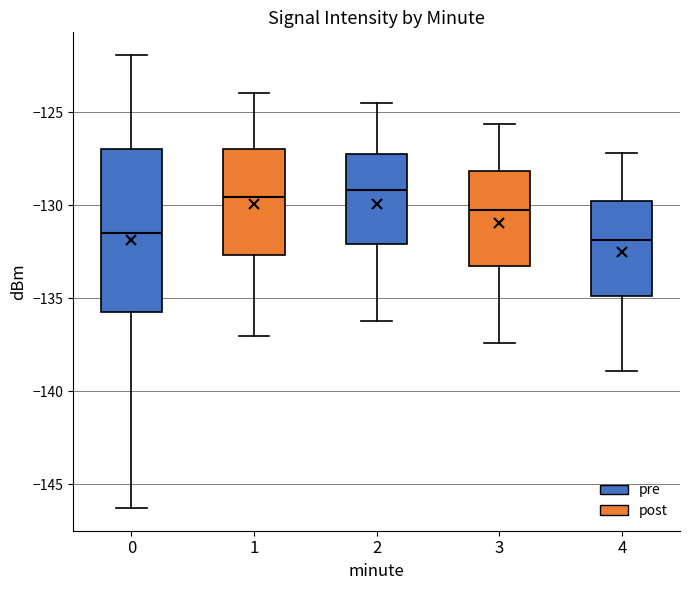

Reading left to right, read every box against the y-axis: the position of its median line, the range the box covers, and the ends of its whiskers. The values are not printed on the chart, so give them approximately, as read against the axis.

0: median -131.5, box -135.5 to -127.0, whiskers -146.5 to -122.0
1: median -129.5, box -132.5 to -127.0, whiskers -137.0 to -124.0
2: median -129.0, box -132.0 to -127.0, whiskers -136.0 to -124.5
3: median -130.0, box -133.5 to -128.0, whiskers -137.5 to -125.5
4: median -132.0, box -135.0 to -130.0, whiskers -139.0 to -127.0